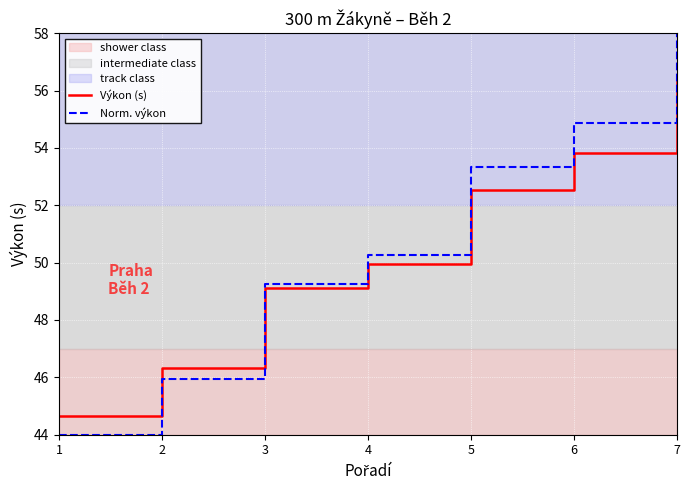

Reading left to right, extract all data points from this chart.

Výkon (s): 1=44.7	2=46.3	3=49.1	4=50.0	5=52.5	6=53.8	7=56.5
Norm. výkon: 1=44.0	2=45.9	3=49.3	4=50.3	5=53.3	6=54.9	7=58.0